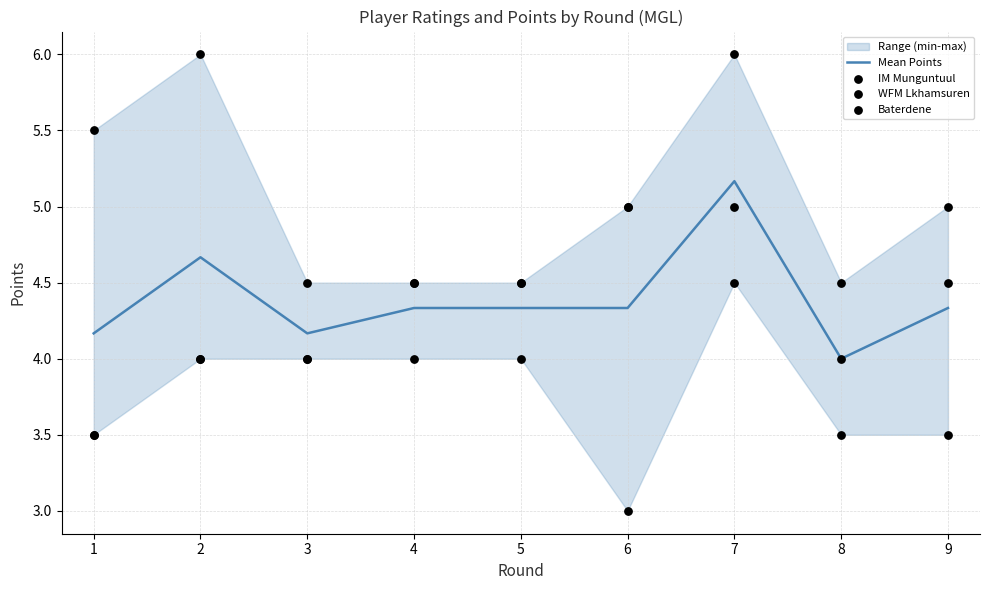

At how many categories does at least one series exceed 3?

9